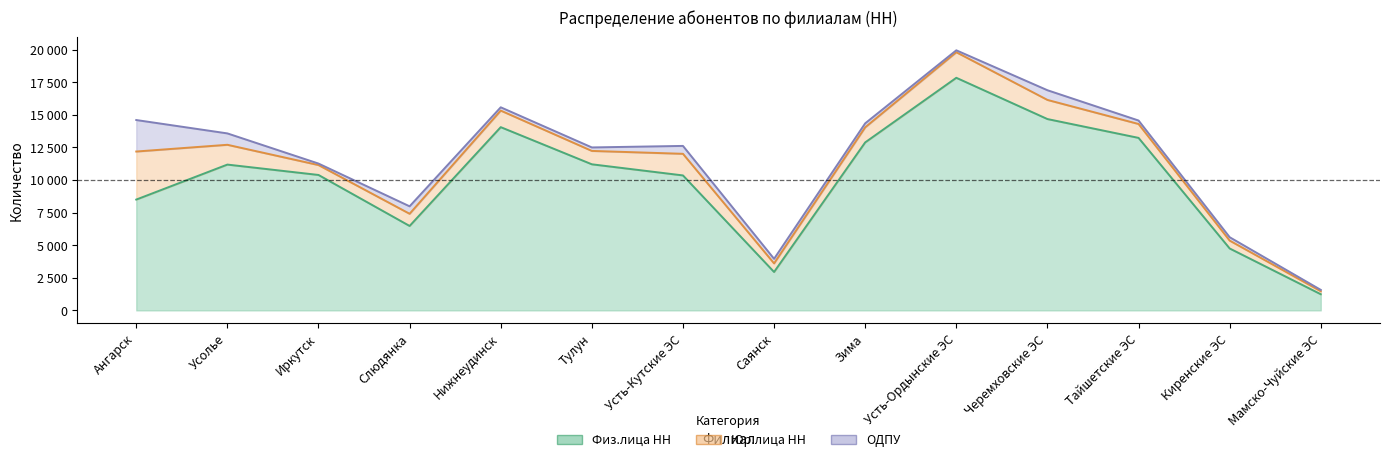

What is the label of the 11th point from the left?

Черемховские ЭС